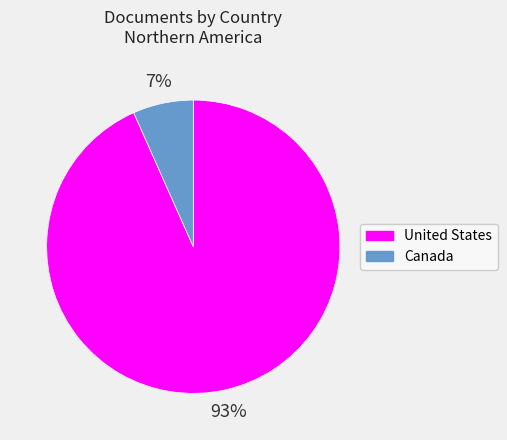

What percentage is the Canada slice, to the nearest percent?

7%